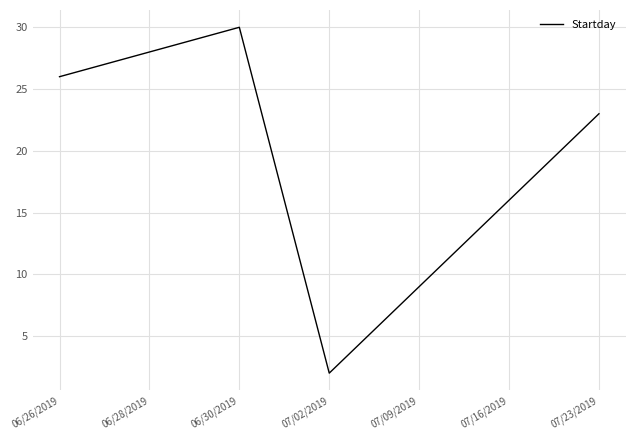

Reading left to right, list all the values displayed in this chart.

26	28	30	2	9	16	23